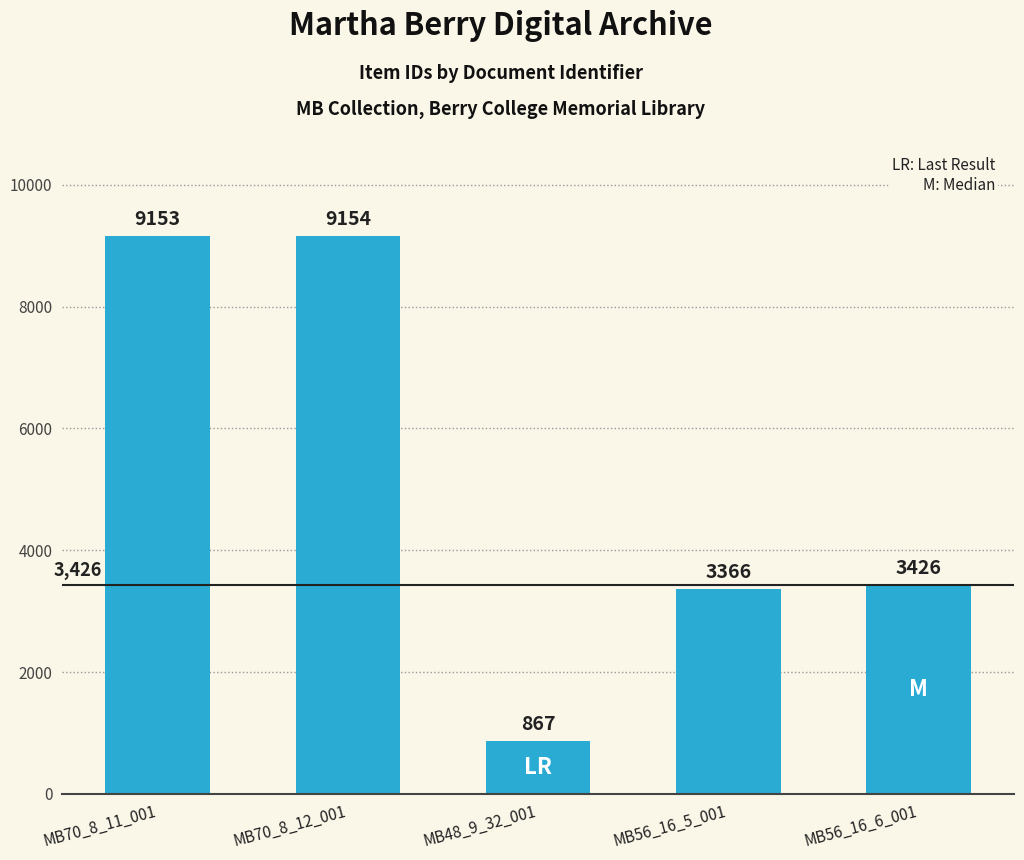

Rank the categories by value from lowest to highest.

MB48_9_32_001, MB56_16_5_001, MB56_16_6_001, MB70_8_11_001, MB70_8_12_001